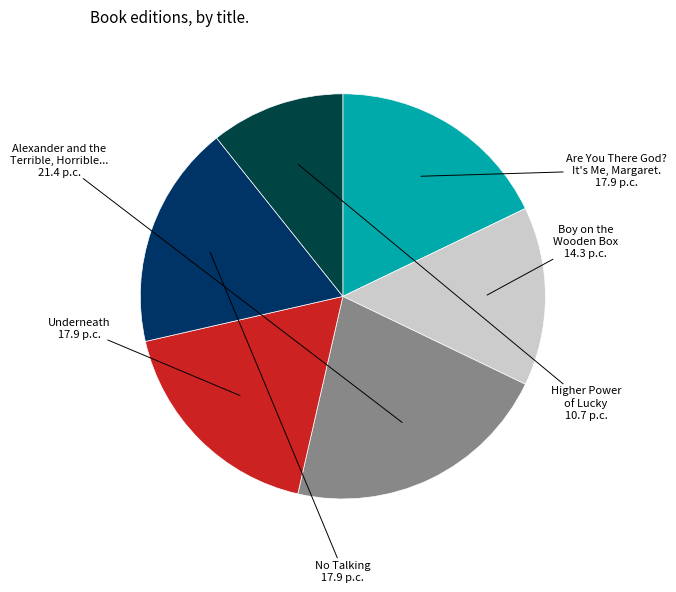

How many segments does this pie chart have?

6